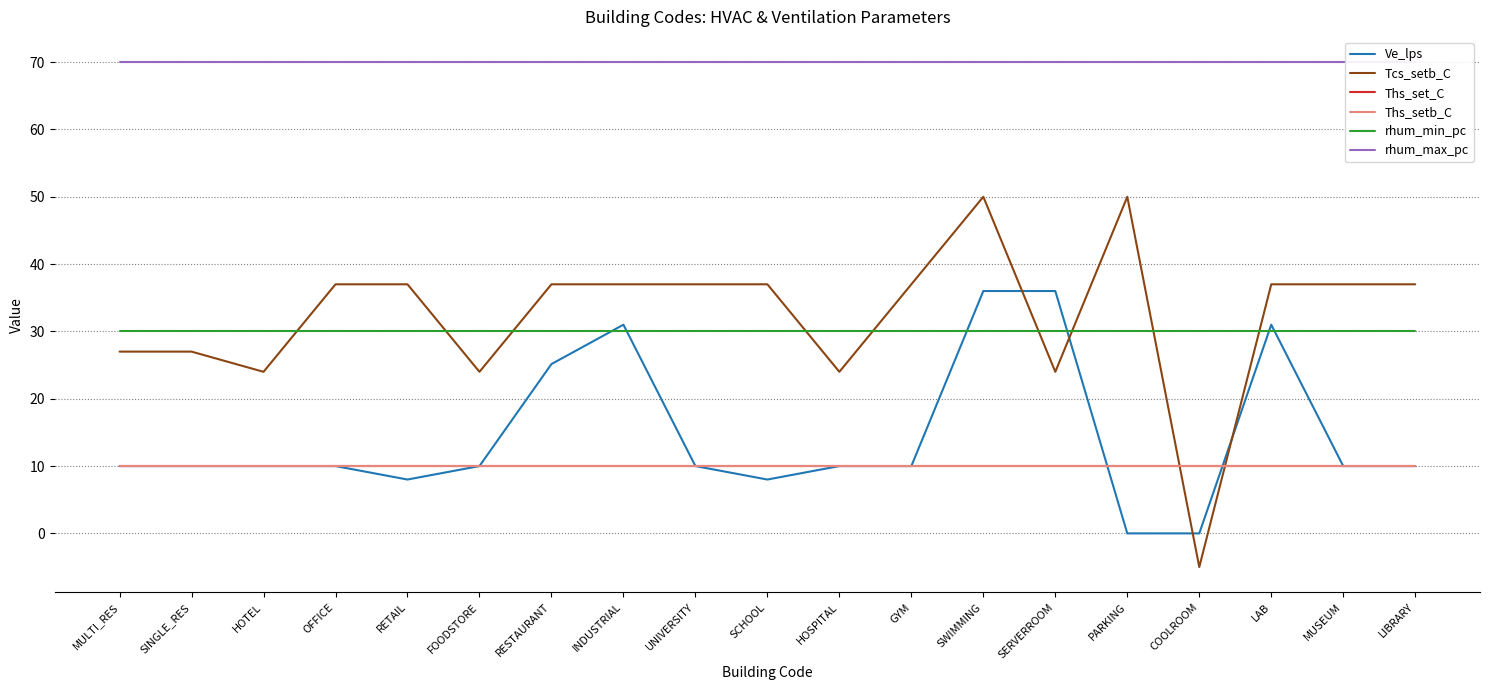

Read the Ve_lps value at UNIVERSITY.

10.0